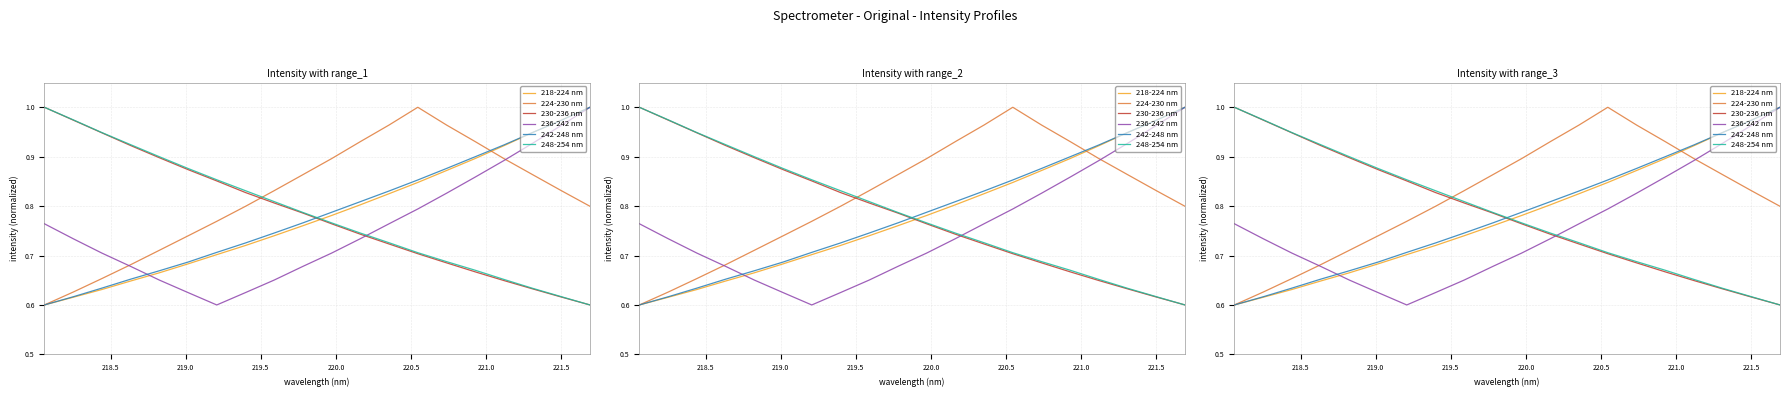

True or false: 242-248 nm has more than 1 points higher than both neighbors.

False